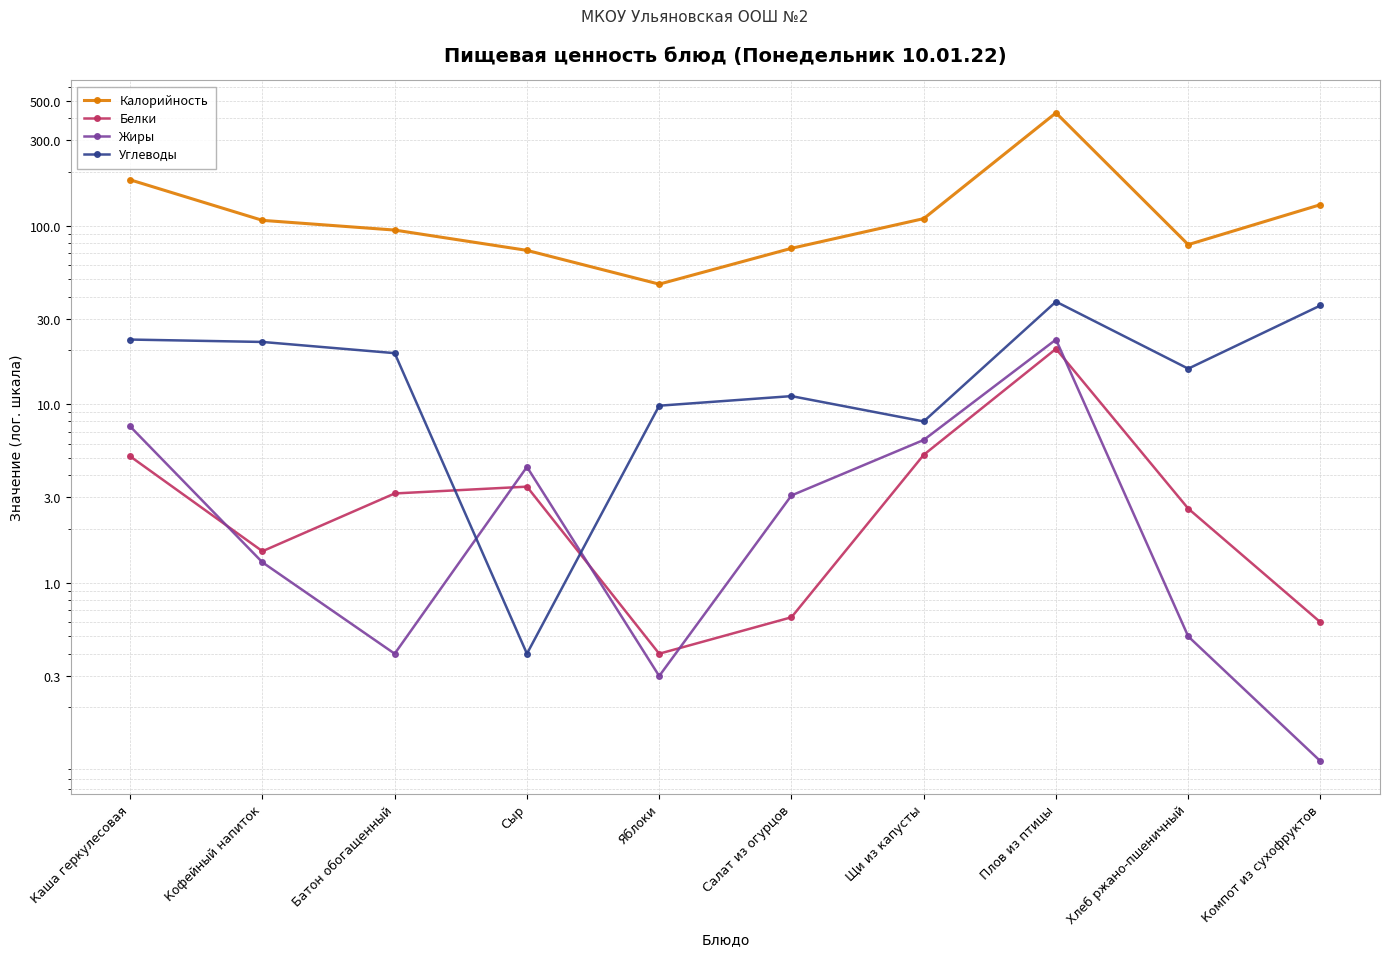

True or false: Калорийность and Жиры cross at least once.

False